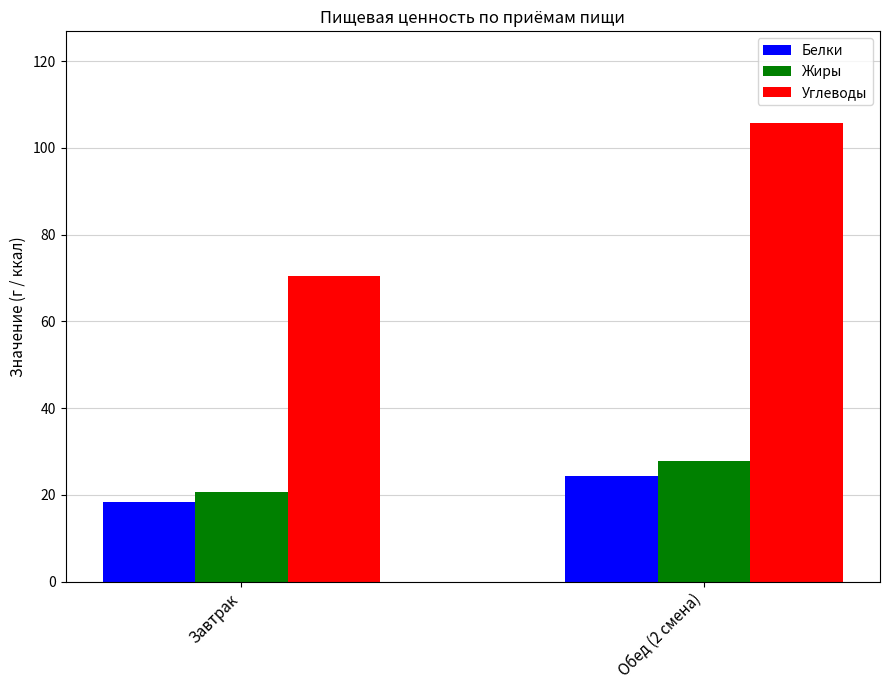

Where does the Углеводы series first go above 105?

Обед (2 смена)